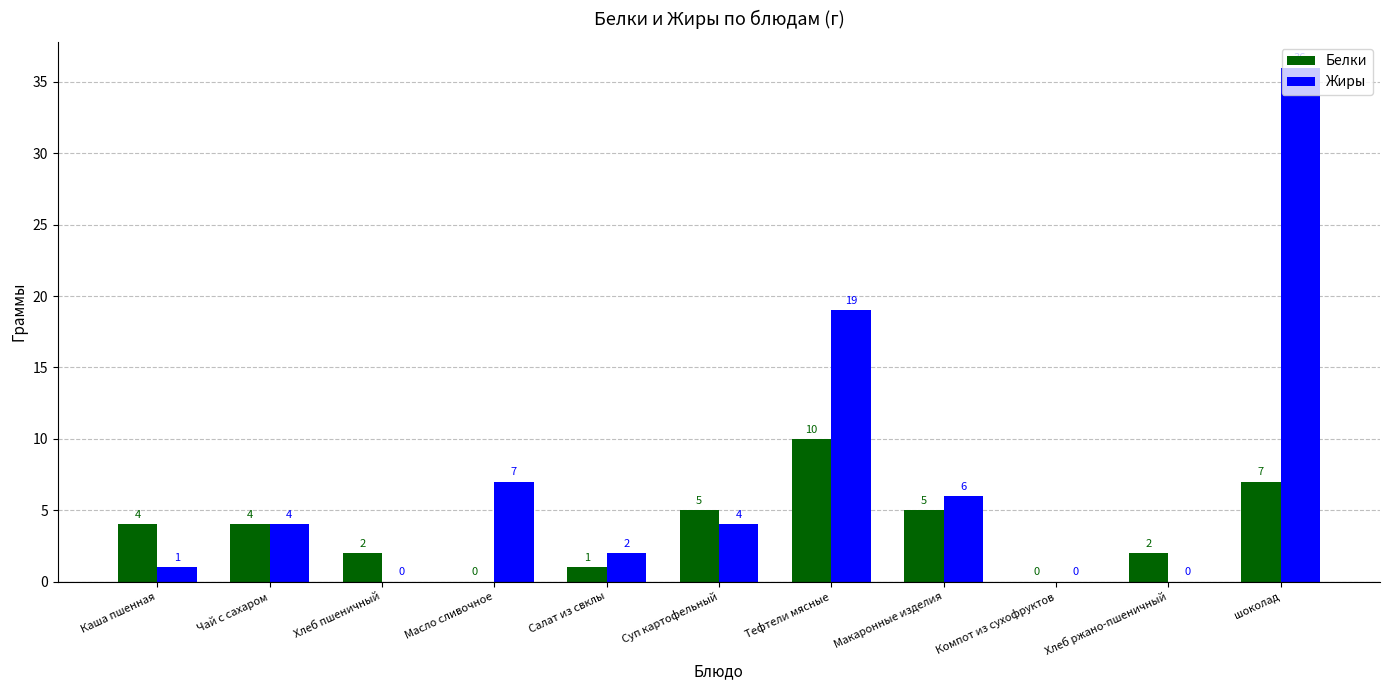

Is it true that Белки equals 4 at Чай с сахаром?

True